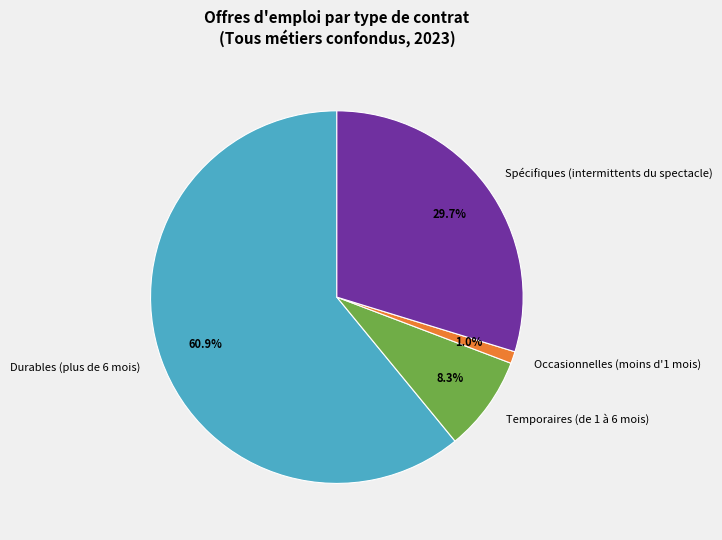

What is the total percentage of Temporaires (de 1 à 6 mois) and Spécifiques (intermittents du spectacle)?

38.0%